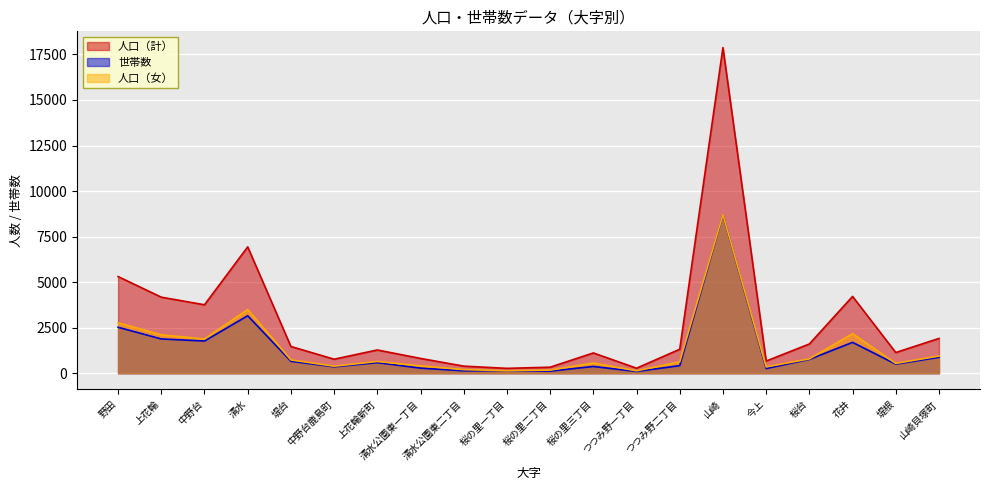

The value of 世帯数 at 桜の里一丁目 is 133. True or false?

True